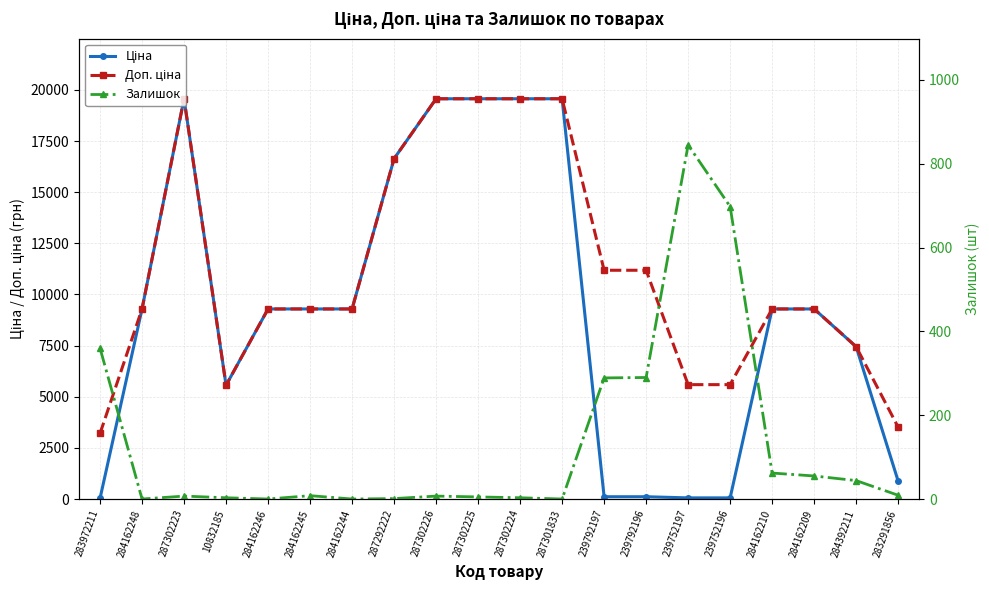

Where is the first local minimum for Ціна?

10832185